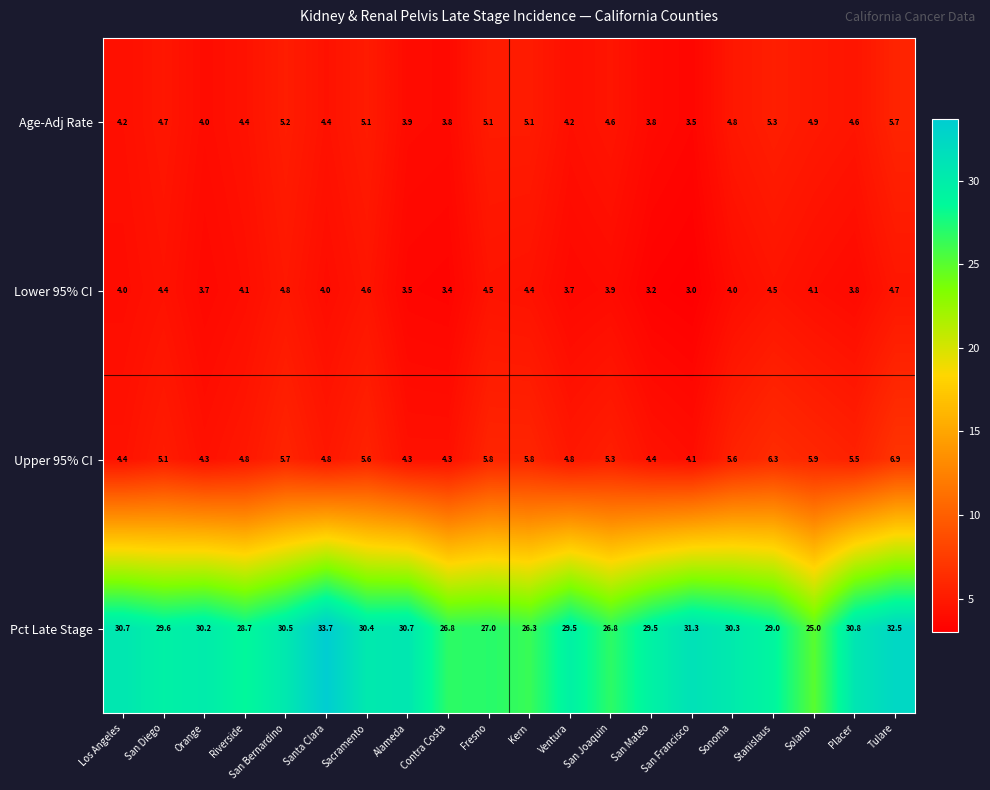

At which category does the chart reach its minimum across all series?

San Francisco